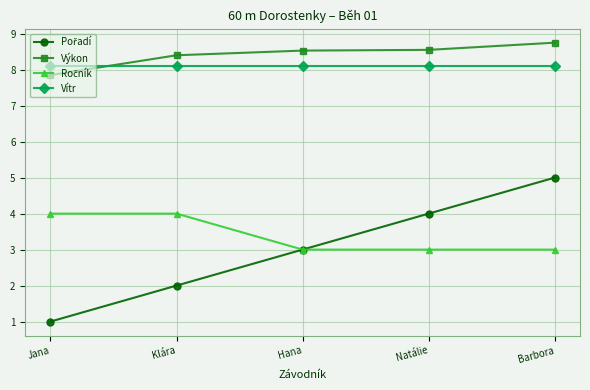

True or false: Vítr has a value of 2.8 at Klára.

False